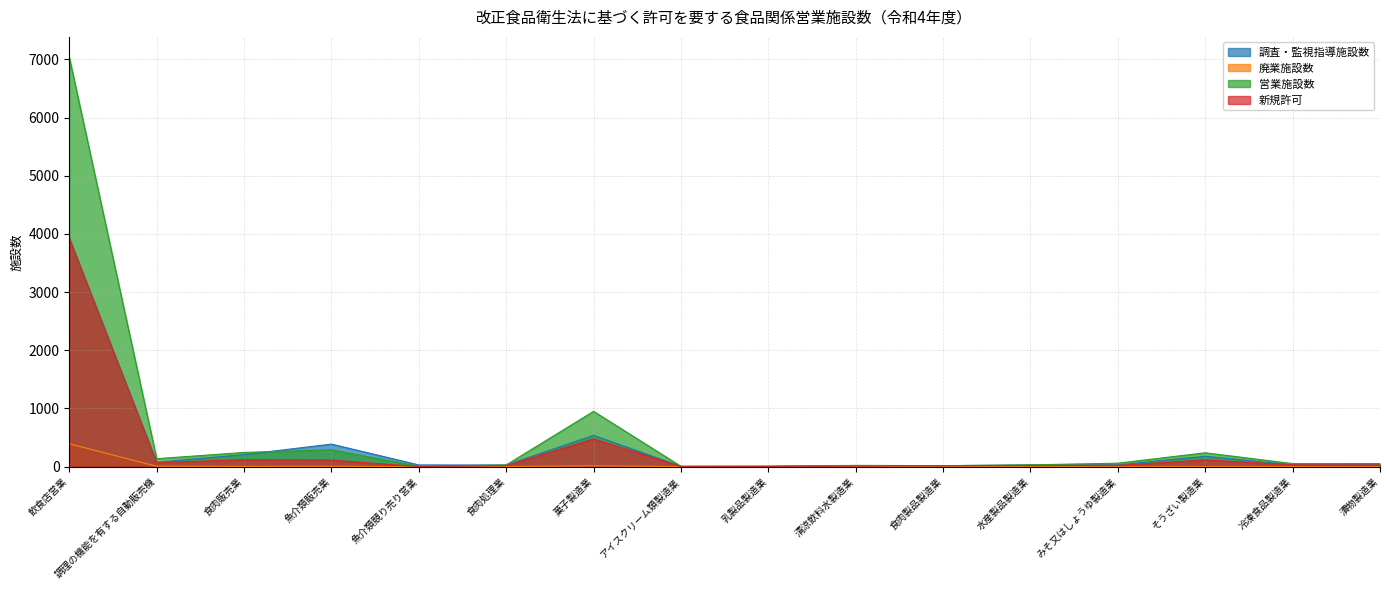

At which category is the sum across all series the highest?

飲食店営業